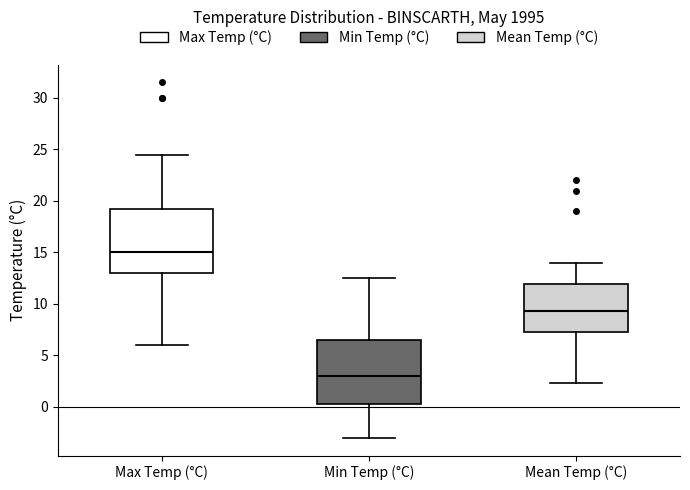

Reading left to right, read every box against the y-axis: the position of its median line, the range the box covers, and the ends of its whiskers. The values are not printed on the chart, so give them approximately, as read against the axis.

Max Temp (°C): median 15.0, box 13.0 to 19.5, whiskers 6.0 to 24.5
Min Temp (°C): median 3.0, box 0.5 to 6.5, whiskers -3.0 to 12.5
Mean Temp (°C): median 9.5, box 7.5 to 12.0, whiskers 2.5 to 14.0